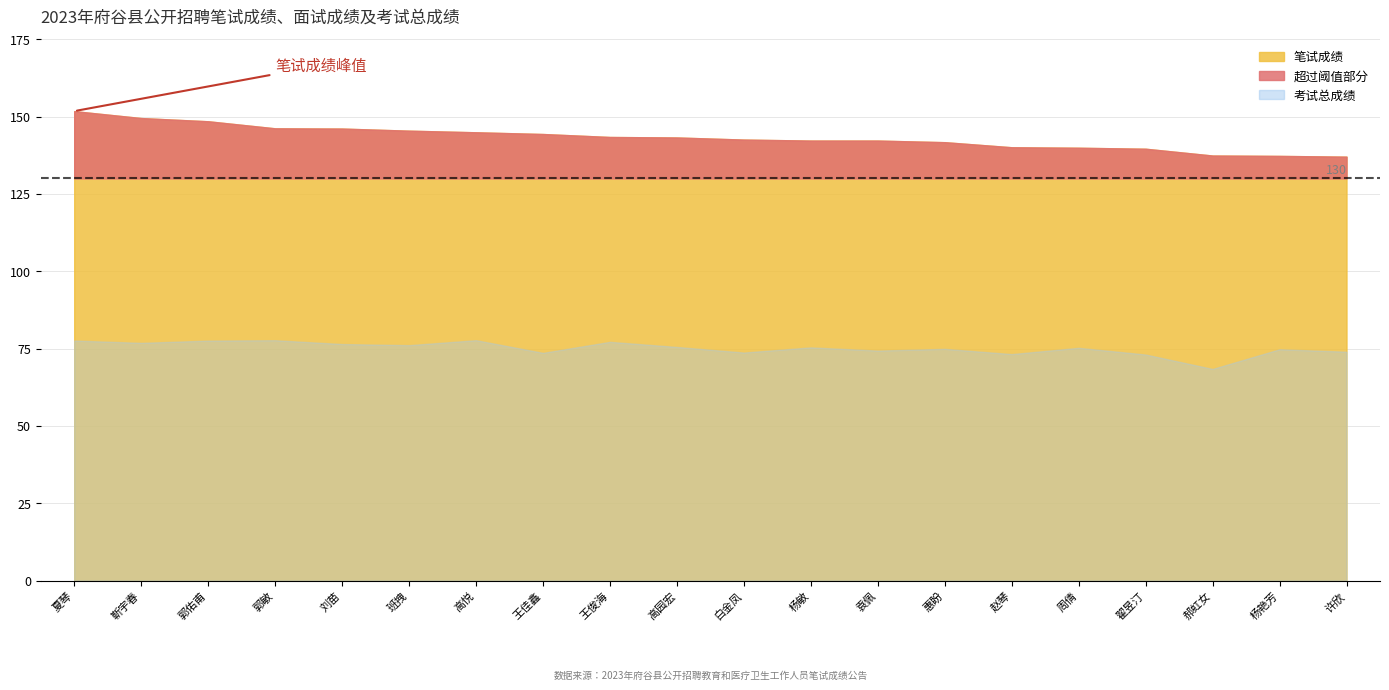

Which series has the largest total across all categories?

笔试成绩